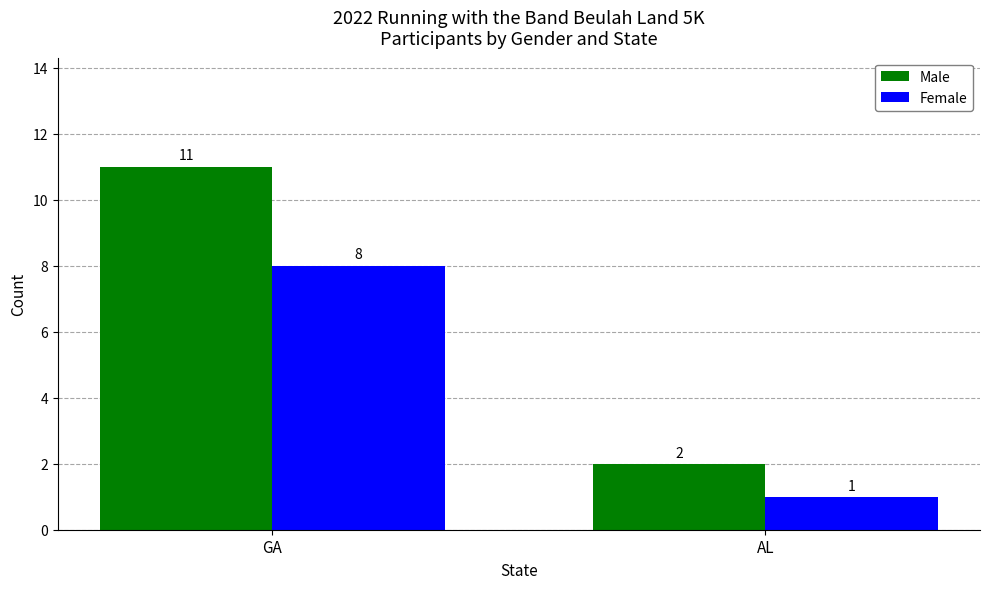

Is the value of Male at GA greater than the value of Female at GA?

Yes